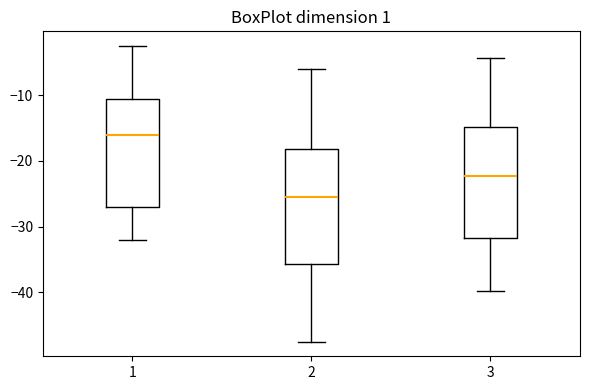

Where does the median line of the box at x = 1 sit on the y-axis? The values are not printed on the chart, so give them approximately, as read against the axis.

-16